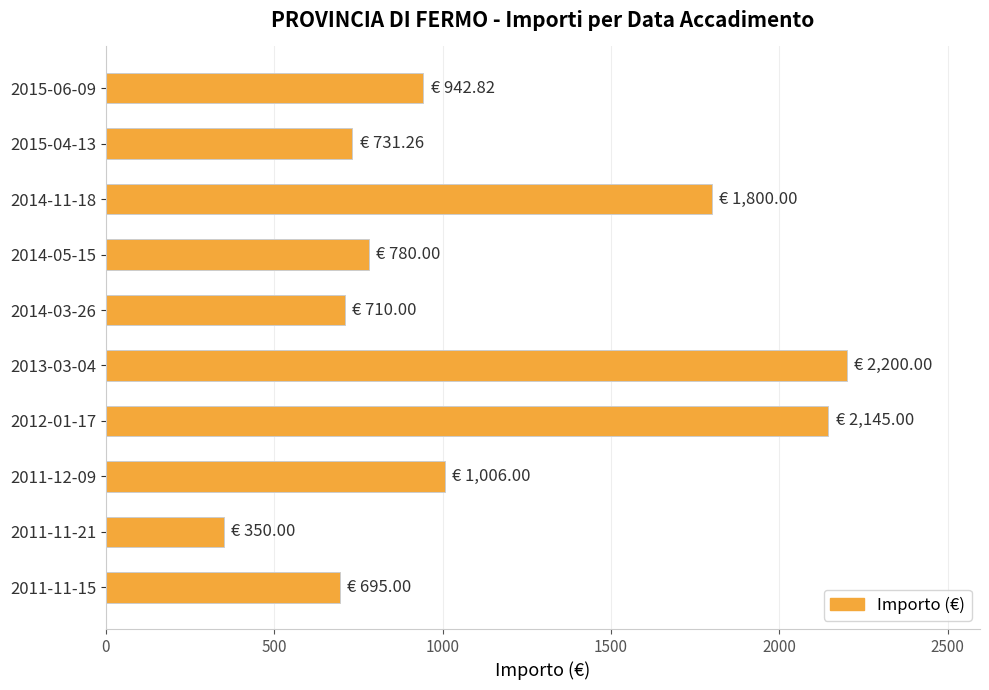

At which label is the value closest to 1275?

2011-12-09